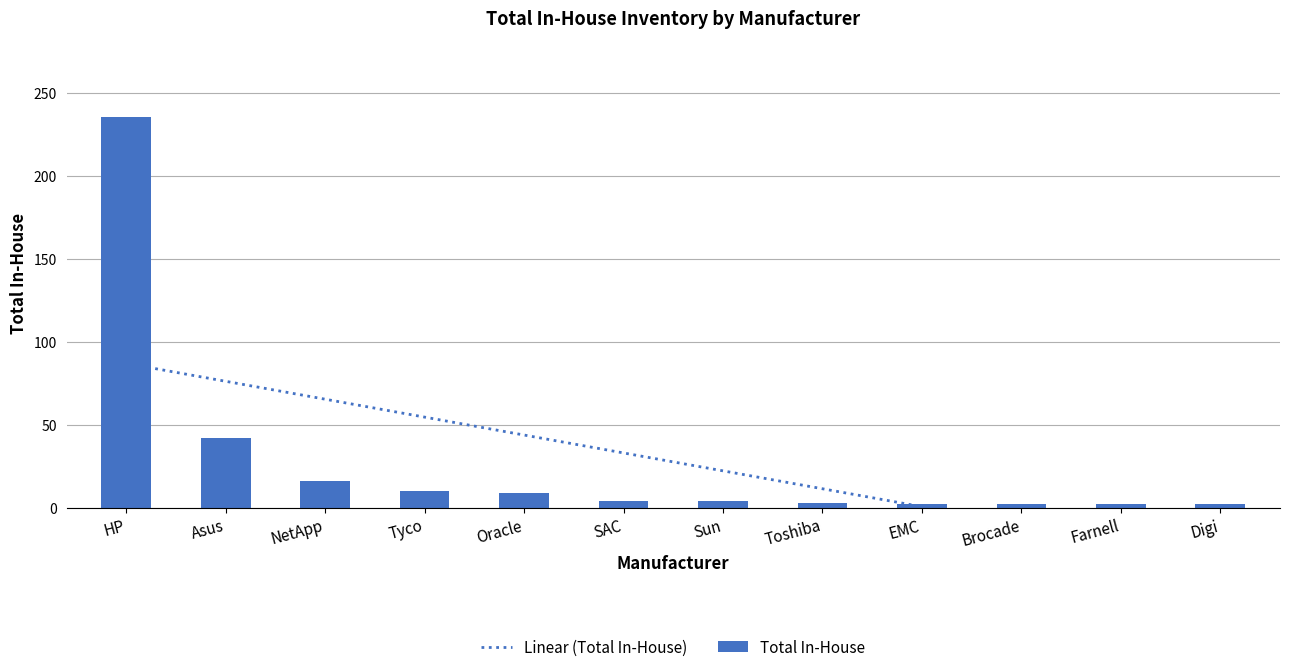

Reading left to right, transcribe all the data shown in this chart.

Linear (Total In-House): HP=87.1	Asus=76.3	NetApp=65.5	Tyco=54.7	Oracle=43.9	SAC=33.1	Sun=22.3	Toshiba=11.5	EMC=0.7	Brocade=-10.1	Farnell=-21.0	Digi=-31.8
Total In-House: HP=236.0	Asus=42.0	NetApp=16.0	Tyco=10.0	Oracle=9.0	SAC=4.0	Sun=4.0	Toshiba=3.0	EMC=2.0	Brocade=2.0	Farnell=2.0	Digi=2.0